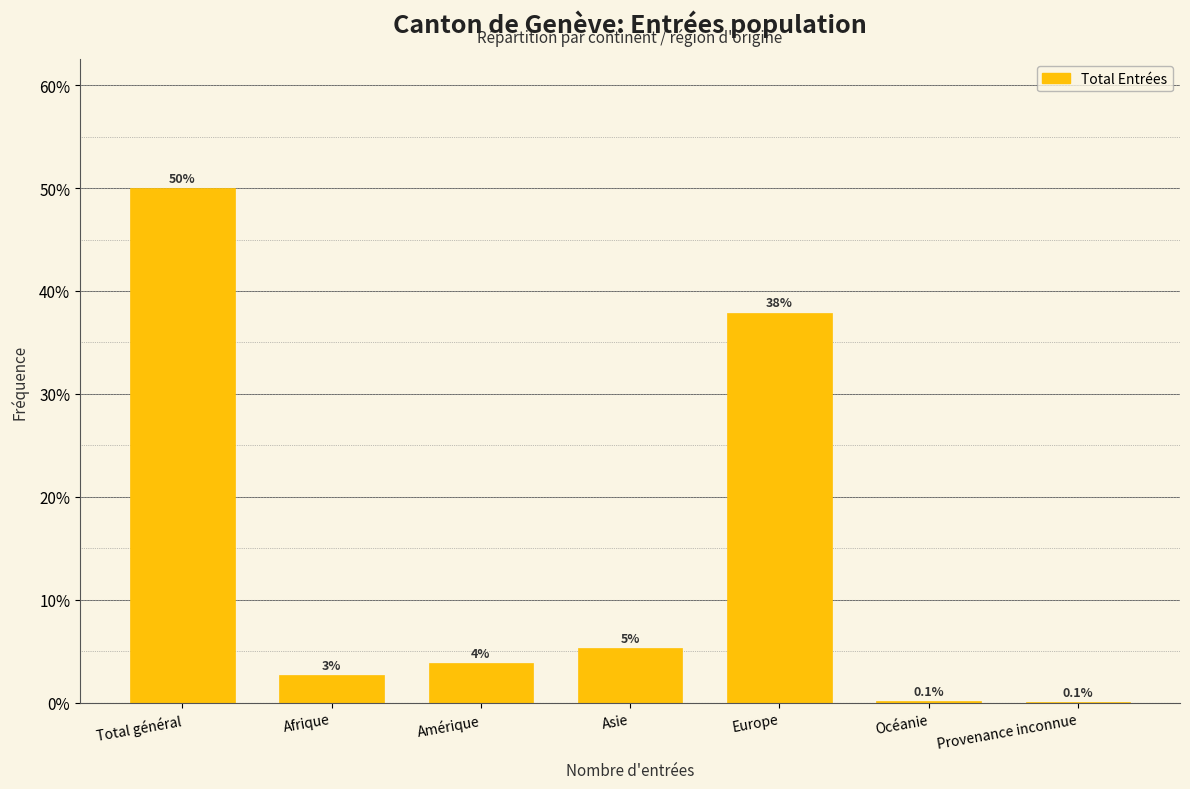

The value at Total général is 85.6. True or false?

False